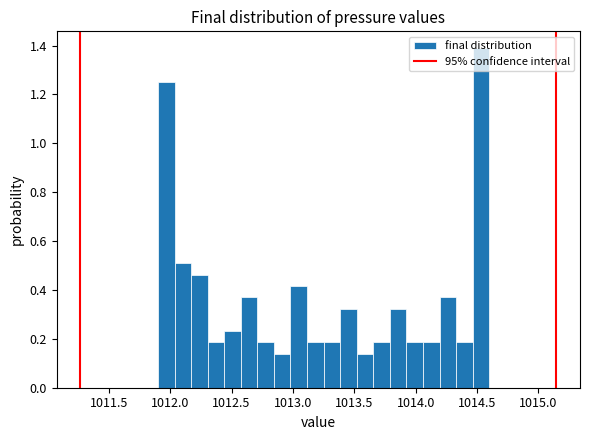

Read against the x-axis, roughly where is the centre of the tallest bar?

1014.55